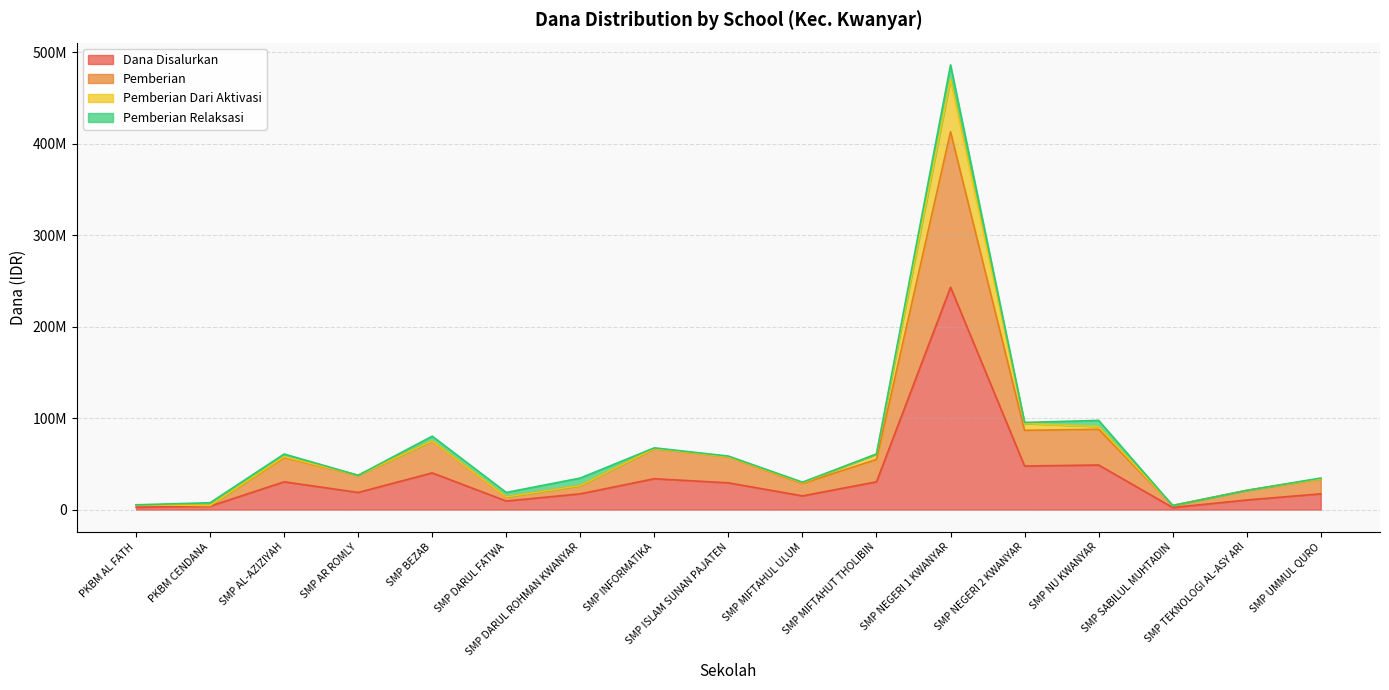

What are all the series names shown in the legend?

Dana Disalurkan, Pemberian, Pemberian Dari Aktivasi, Pemberian Relaksasi